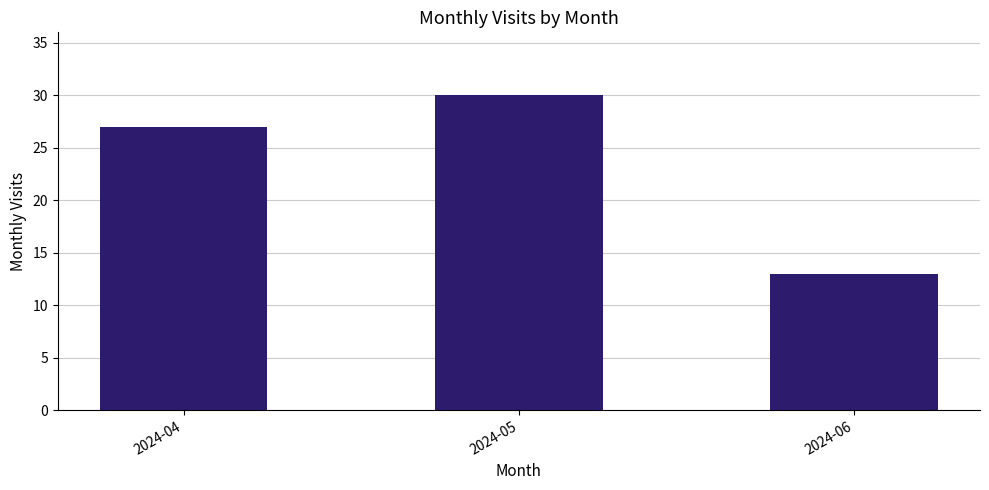

What is the change in value from 2024-04 to 2024-06?

-14